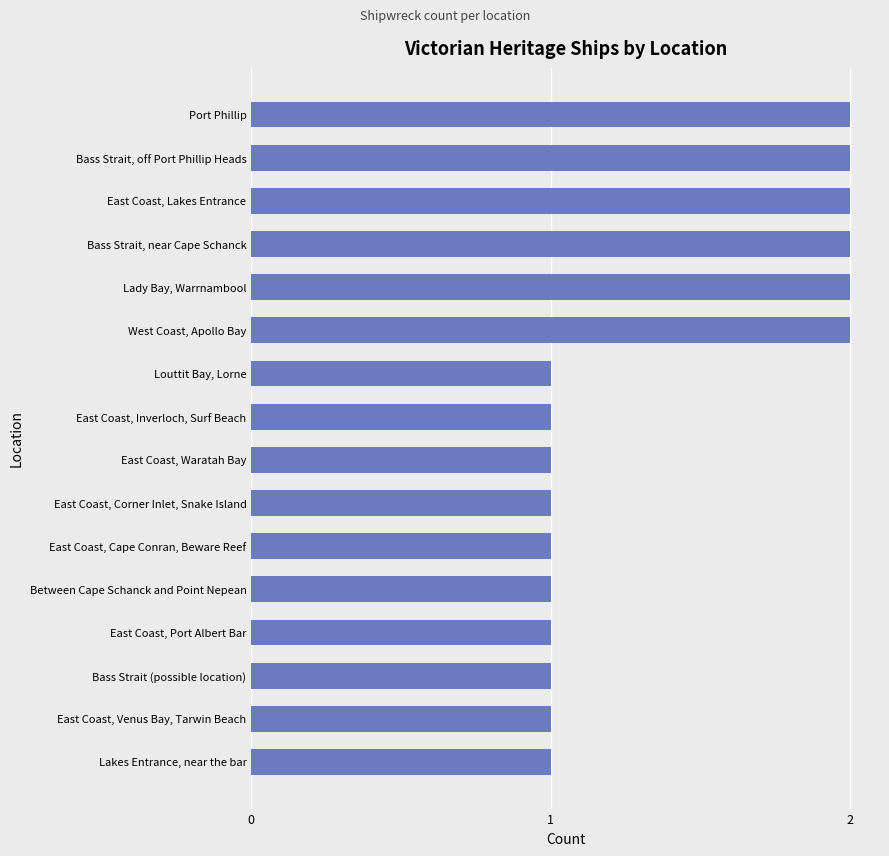

What is the difference between the second highest and minimum values?

1